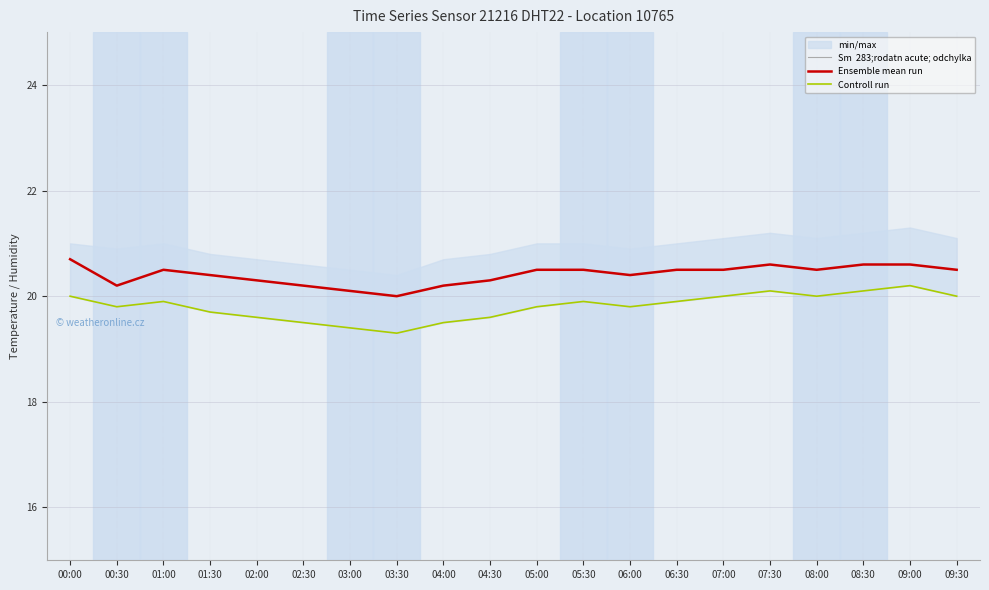

What is the label of the 11th point from the left?

05:00